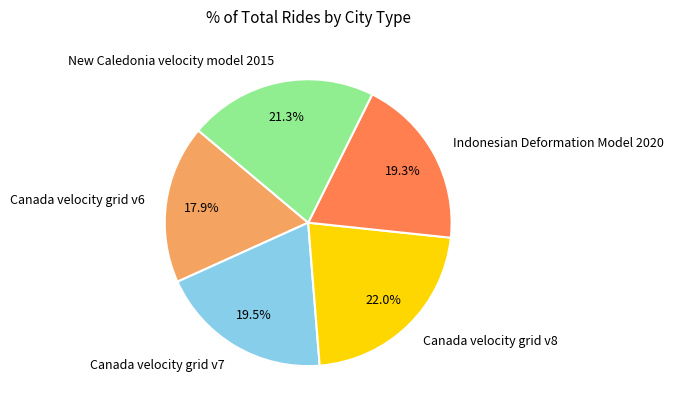

To the nearest percent, what percentage of the pie is New Caledonia velocity model 2015?

21%